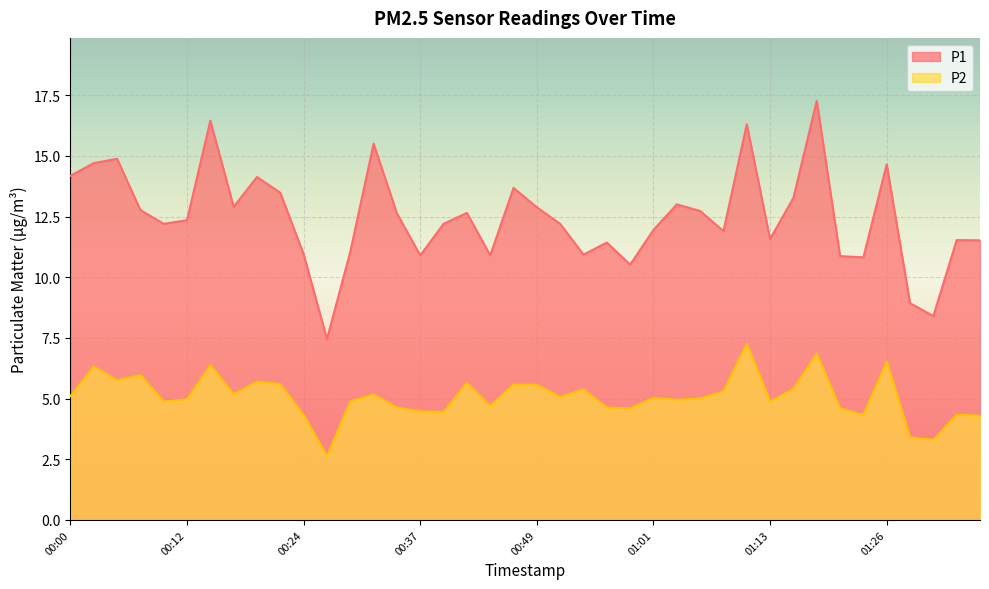

How many interior local valleys does the P1 series have?

11